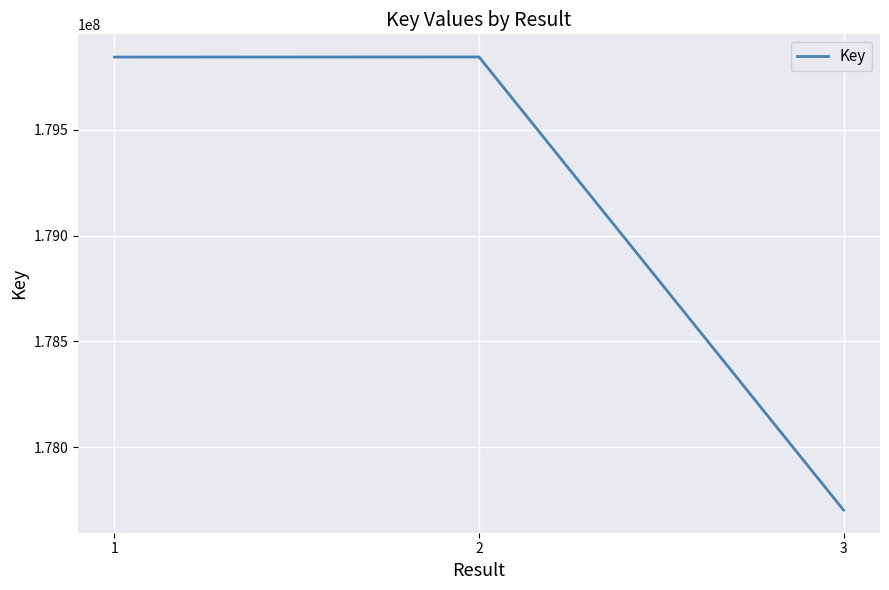

Approximately how many times larger is the value at 1 compared to 2?

1.0